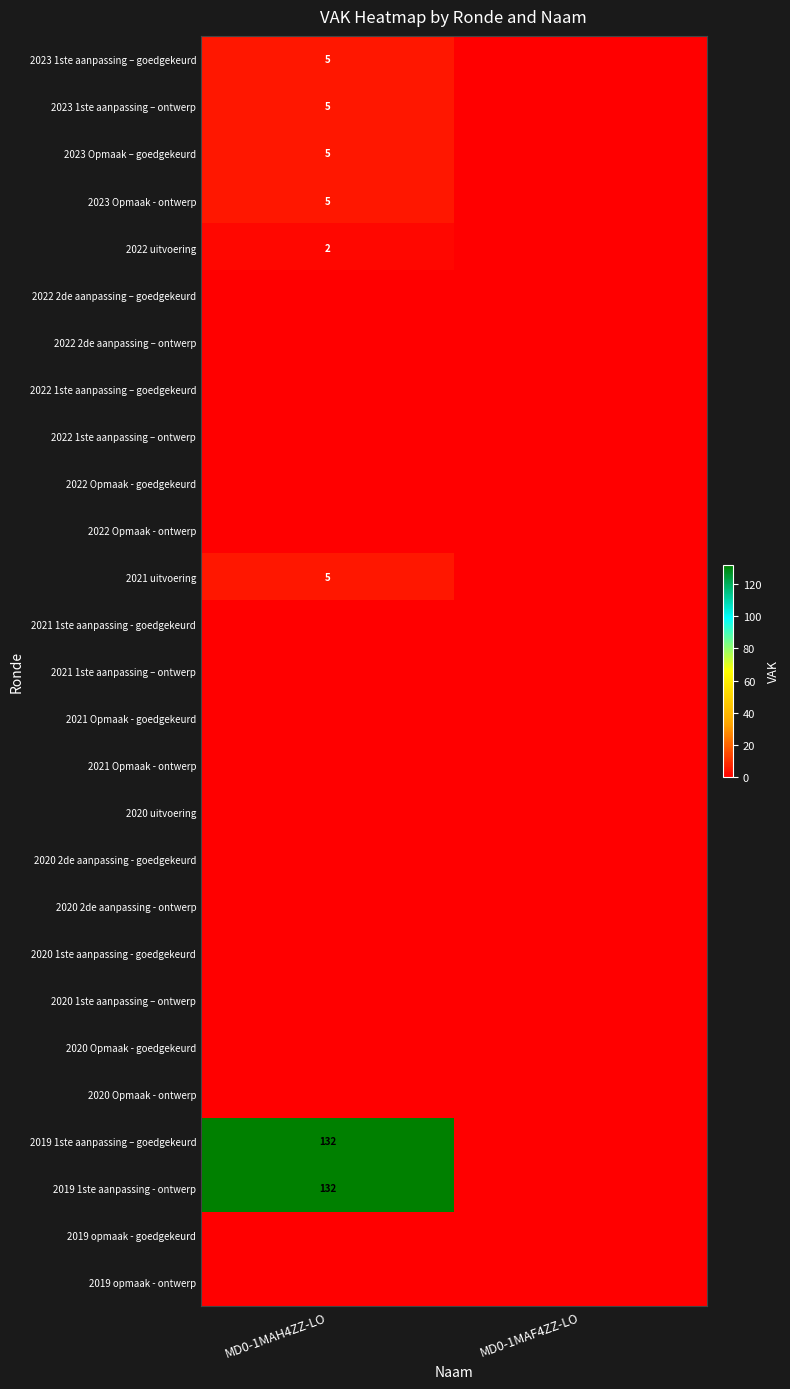

At which category is the sum across all series the highest?

MD0-1MAH4ZZ-LO